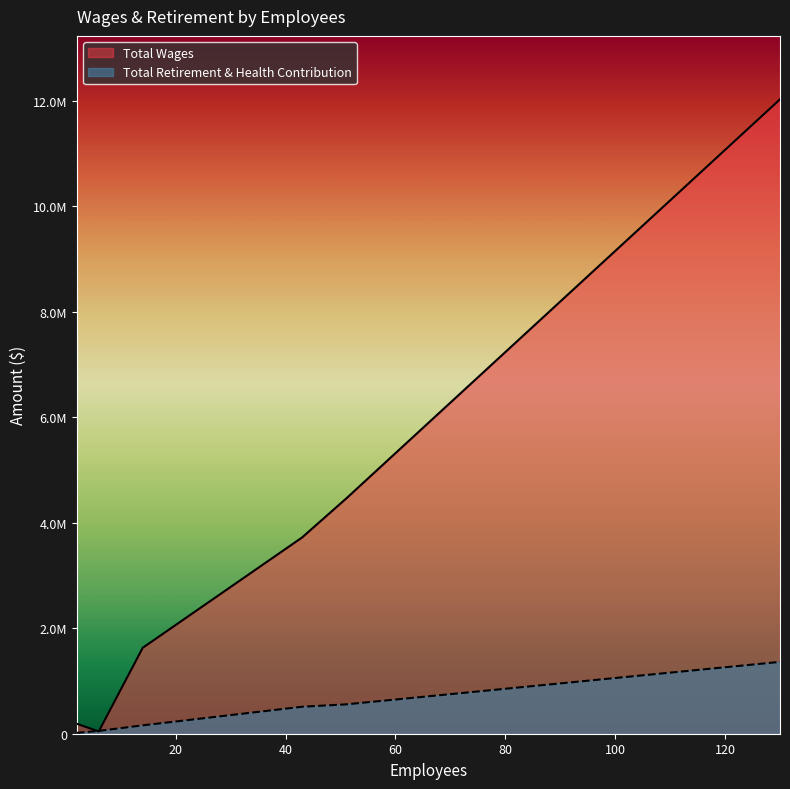

Reading left to right, extract all data points from this chart.

Total Wages: 2=188902	6=42700	14=1629068	43=3720614	51=4456611	130=12030036
Total Retirement & Health Contribution: 2=16109	6=53446	14=158761	43=511372	51=556761	130=1362349